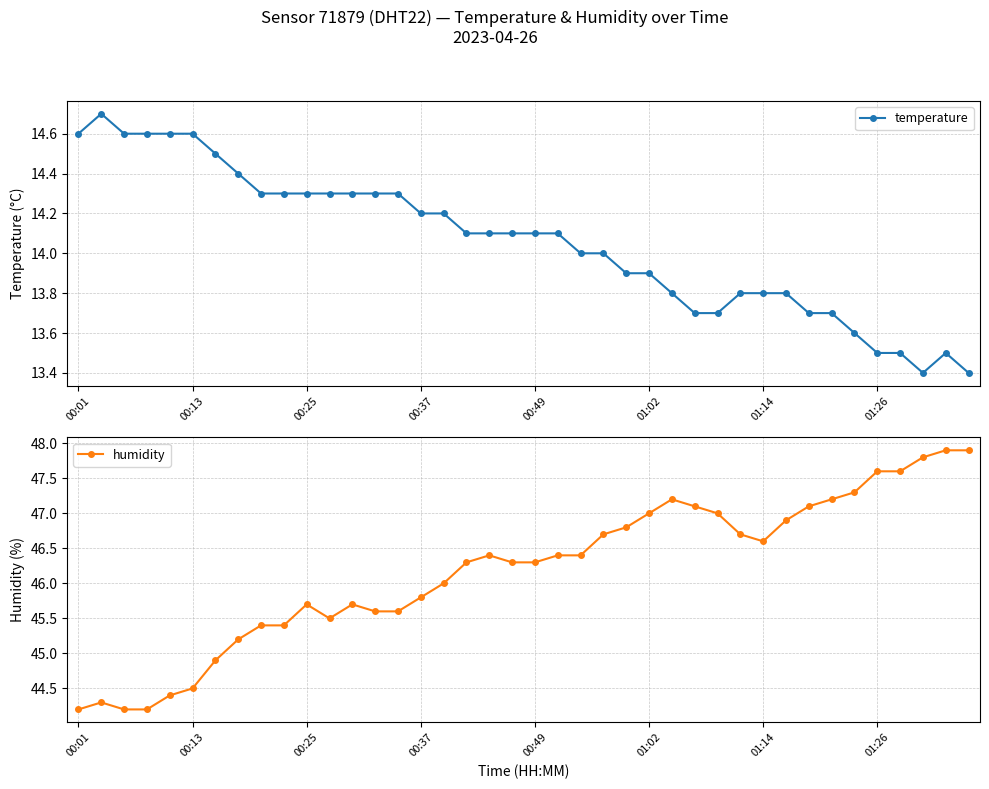

What is the minimum value shown in the chart?

13.4